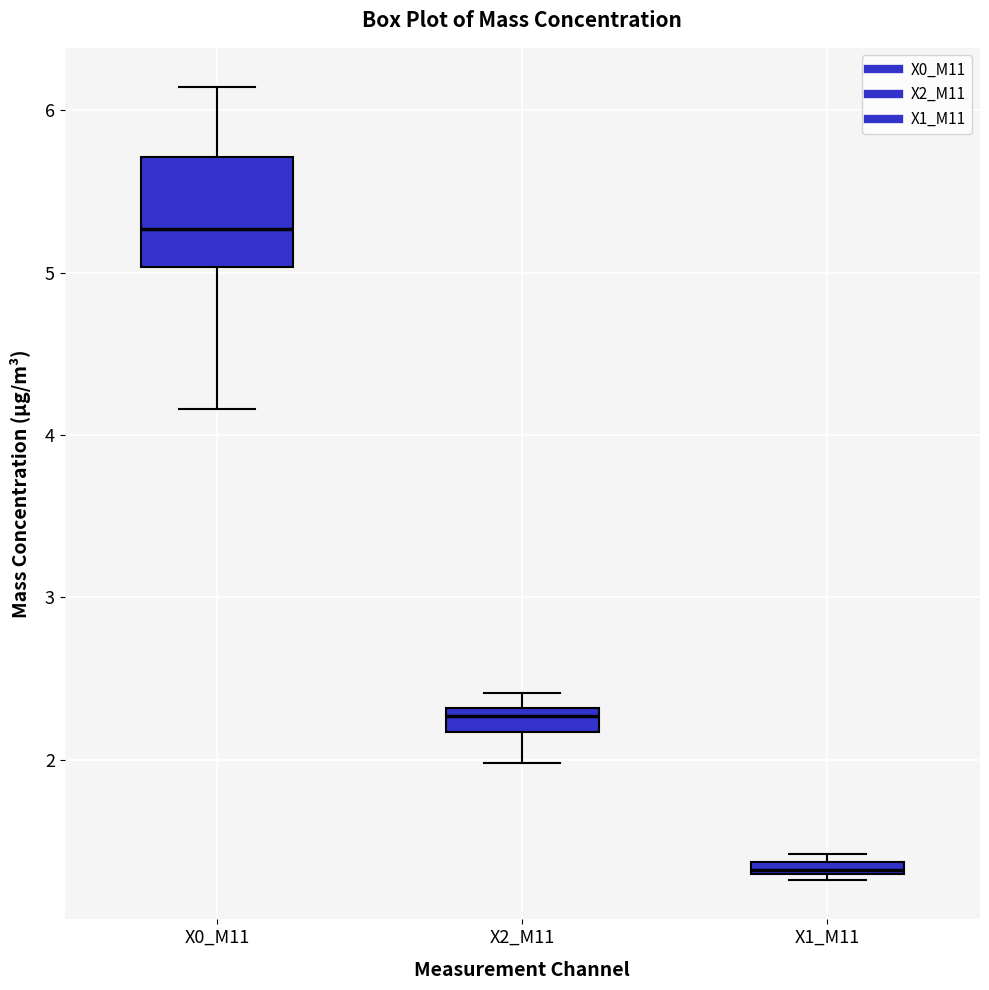

Which box has the lowest median line?

X1_M11